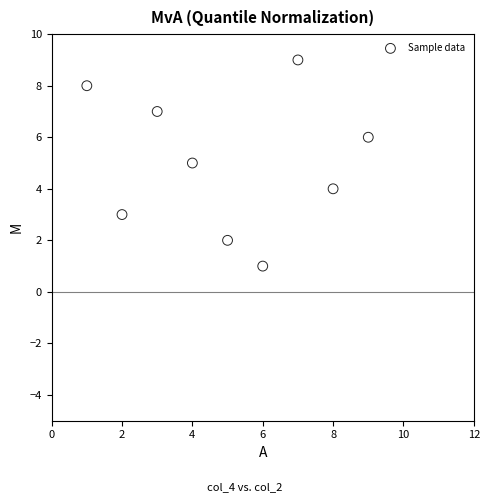

What is the range of X values (max minus min)?

8